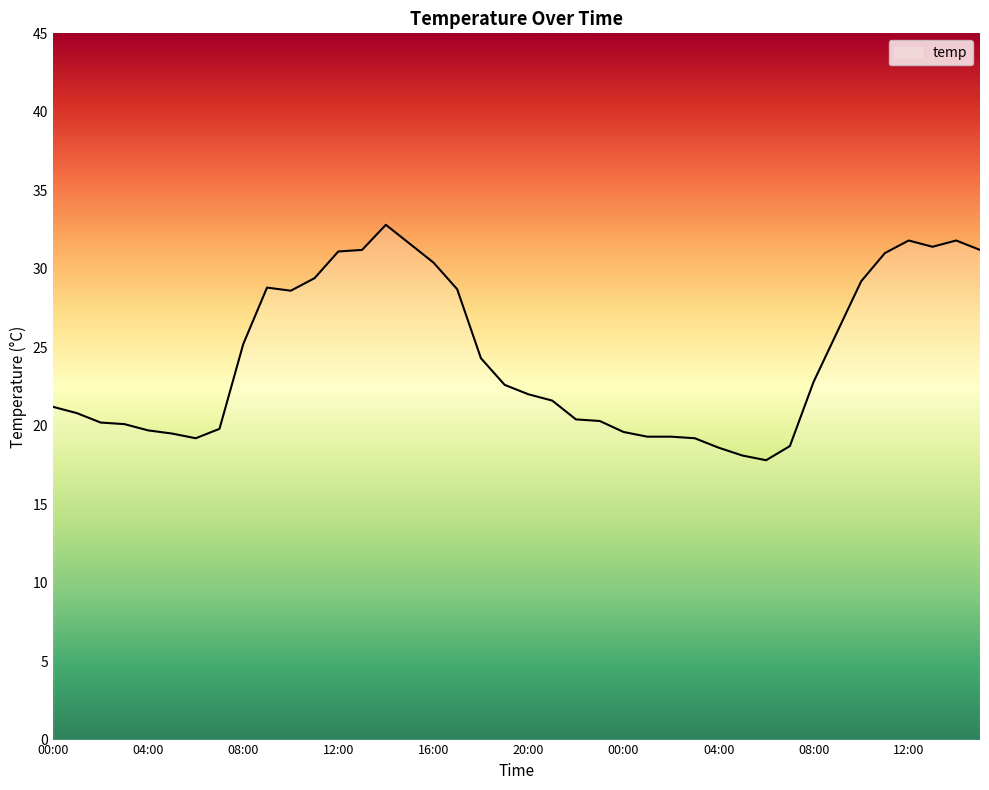

What is the smallest value displayed?

17.8